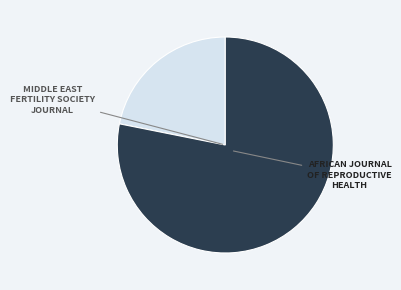

Is there any slice that represents more than half of the pie?

Yes